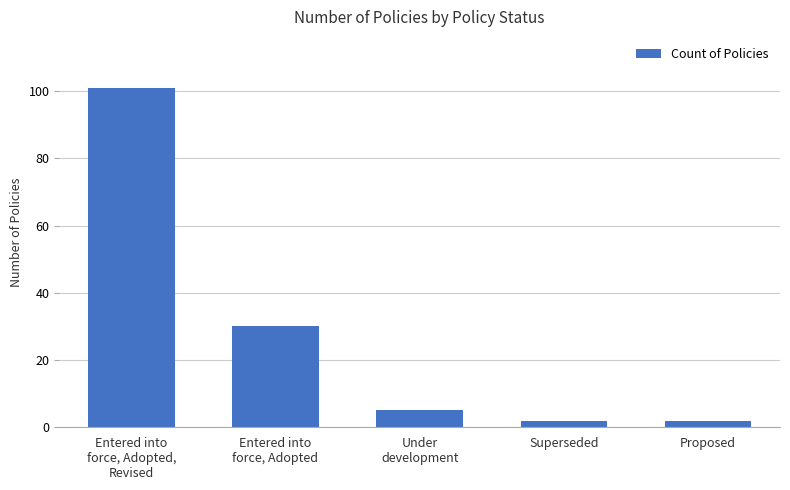

Reading right to left, what are all the values shown in this chart?

Proposed=2	Superseded=2	Under
development=5	Entered into
force, Adopted=30	Entered into
force, Adopted,
Revised=101